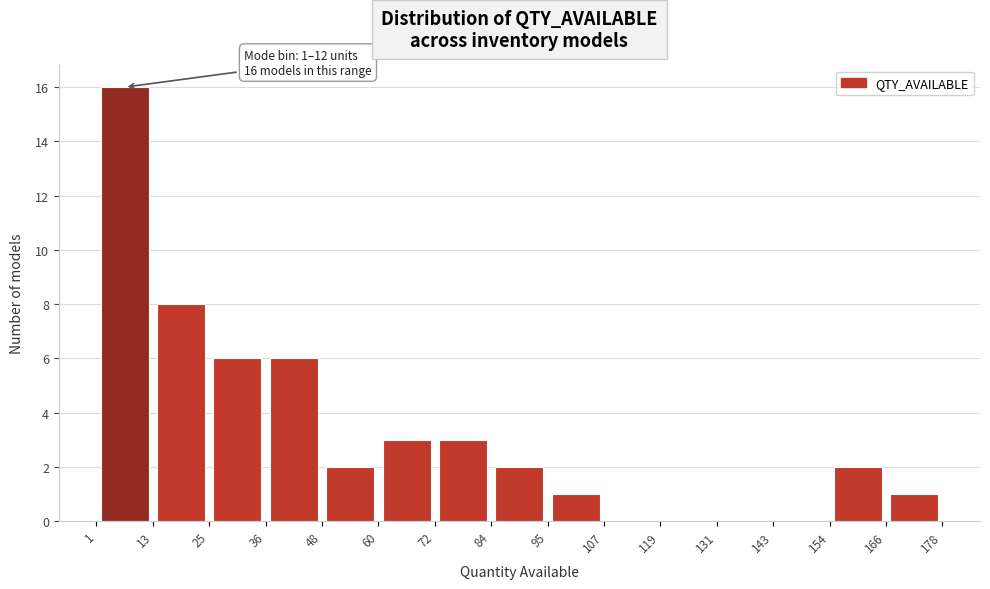

Which range on the x-axis has the tallest bar?

1 to 13